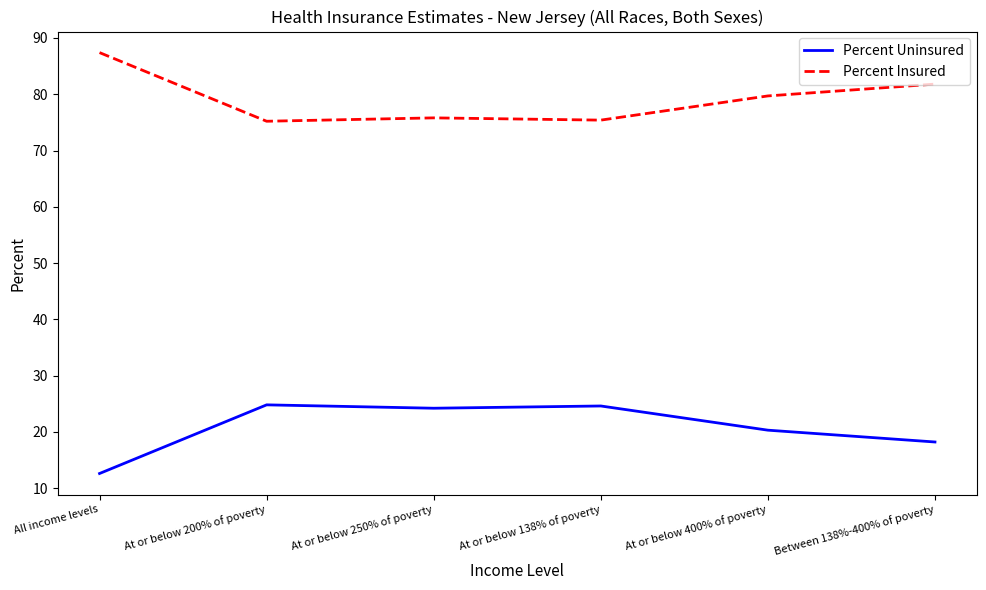

Read the Percent Insured value at At or below 250% of poverty.

75.8